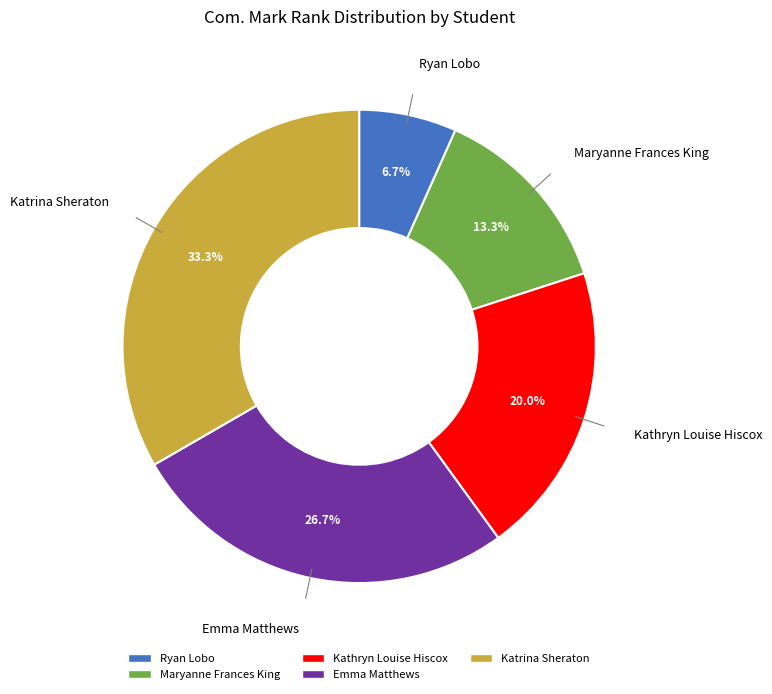

Is the sum of Katrina Sheraton and Ryan Lobo greater than half?

No